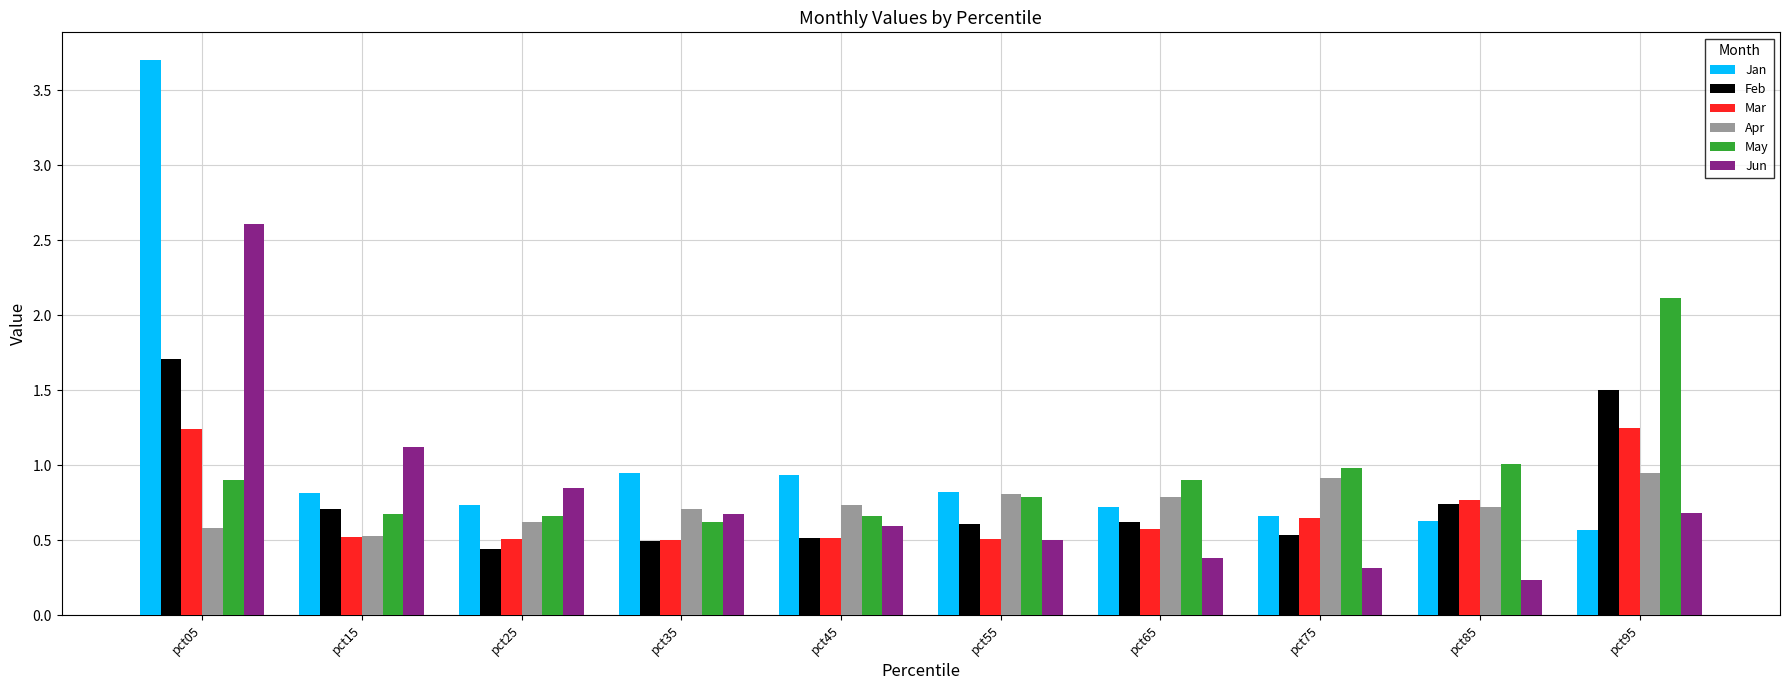

Which series has the widest spread of values?

Jan